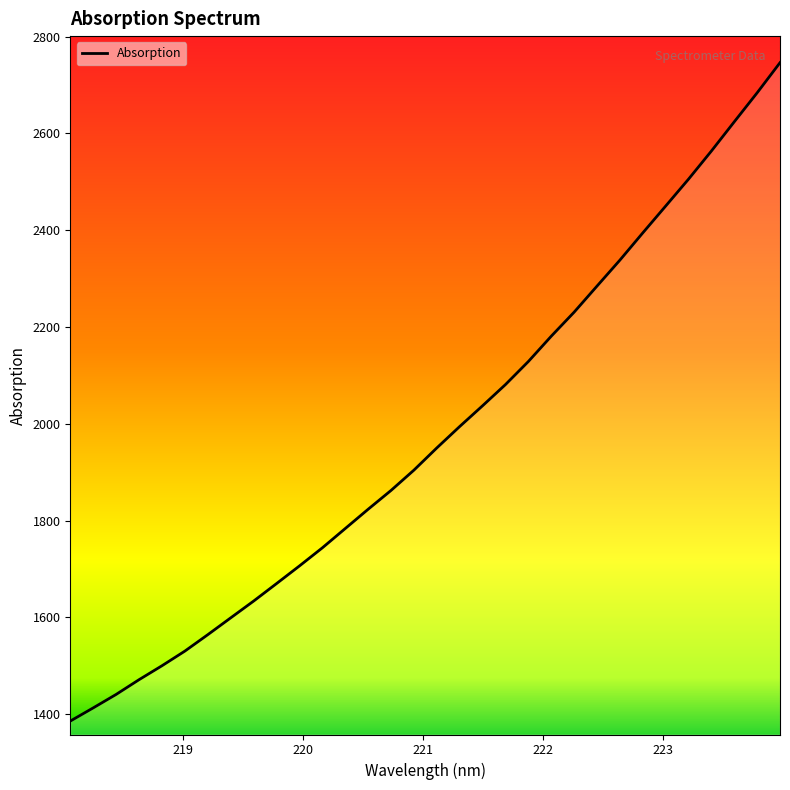

Reading left to right, what are all the values shown in this chart?

1385.8	1413.1	1440.9	1471.3	1500.1	1530.4	1564.3	1599.1	1633.8	1669.9	1706.3	1743.8	1783.6	1823.5	1862.4	1904.3	1950.2	1994.5	2037.4	2081.2	2128.8	2181.1	2230.8	2284.6	2338.3	2394.5	2449.9	2505.6	2563.7	2624.0	2683.9	2746.2